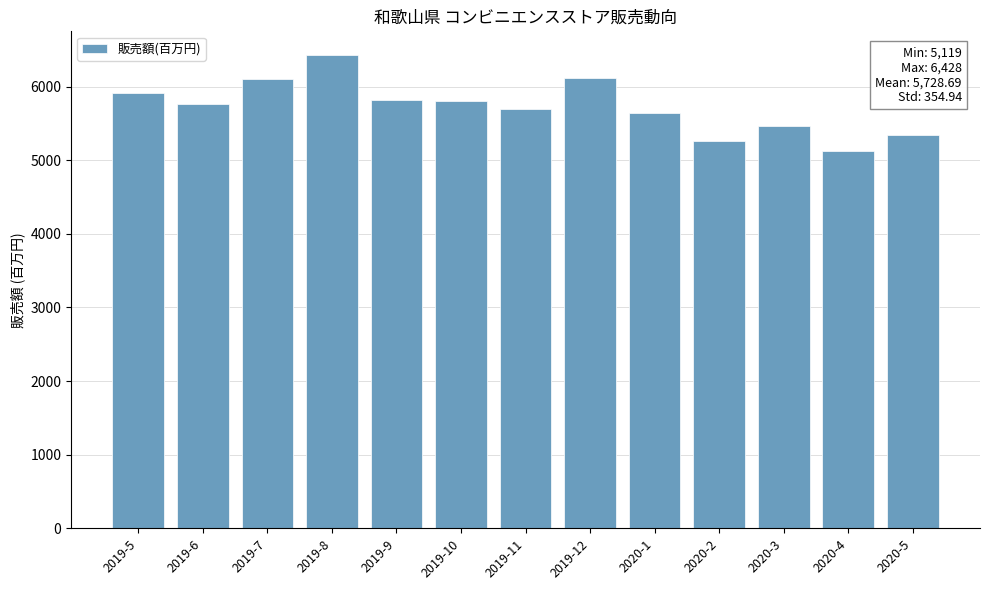

Are the bars horizontal?

No